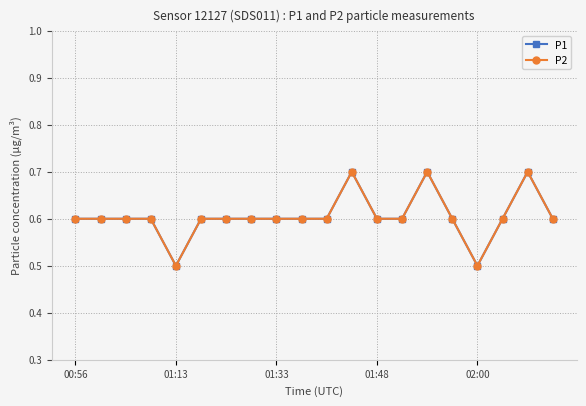

Does the chart have visible grid lines?

Yes